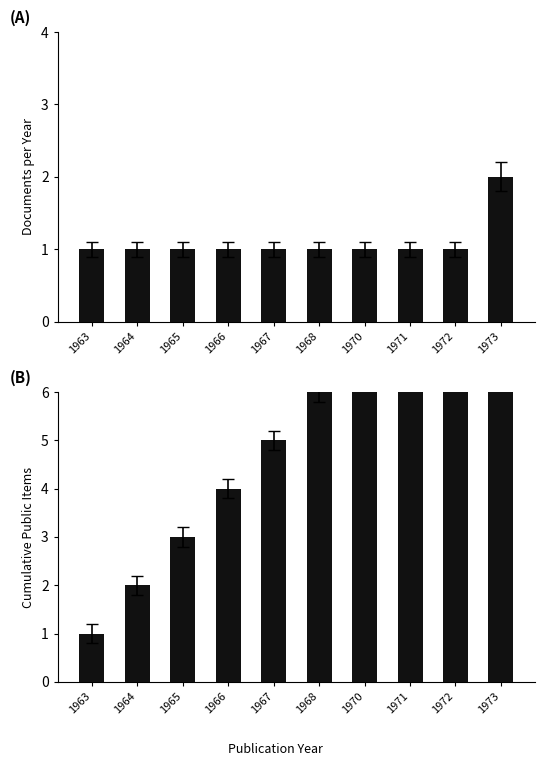

How many data points in Cumulative Items are less than 6?

5